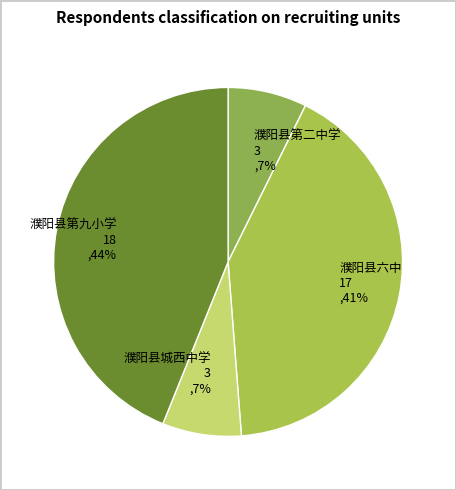

To the nearest percent, what is the average slice percentage?

25%